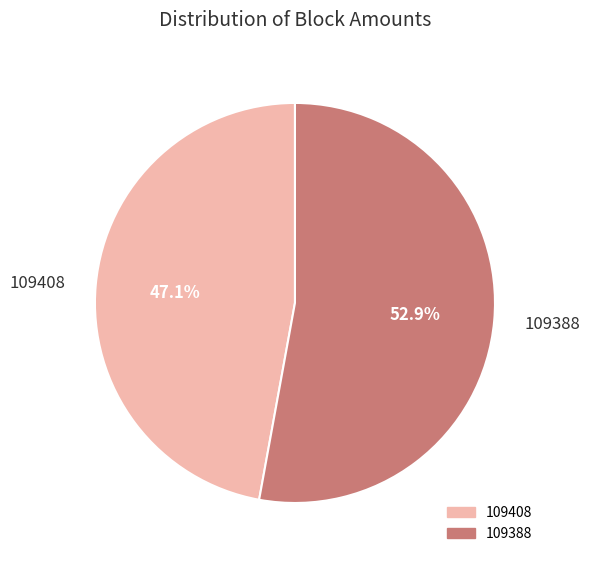

Which has a higher value, 109408 or 109388?

109388